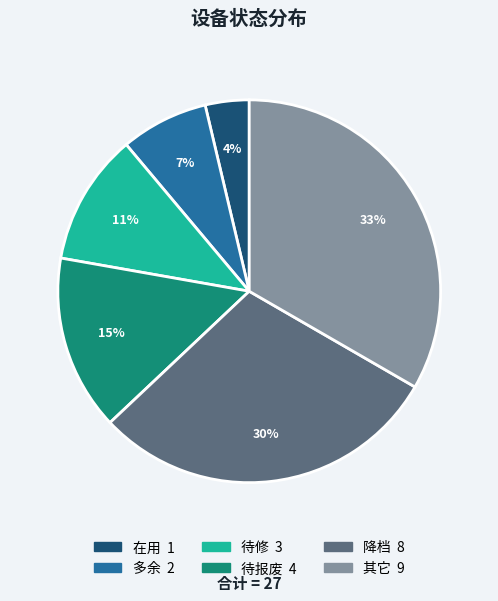

To the nearest percent, what is the combined percentage of 在用 and 待报废?

19%